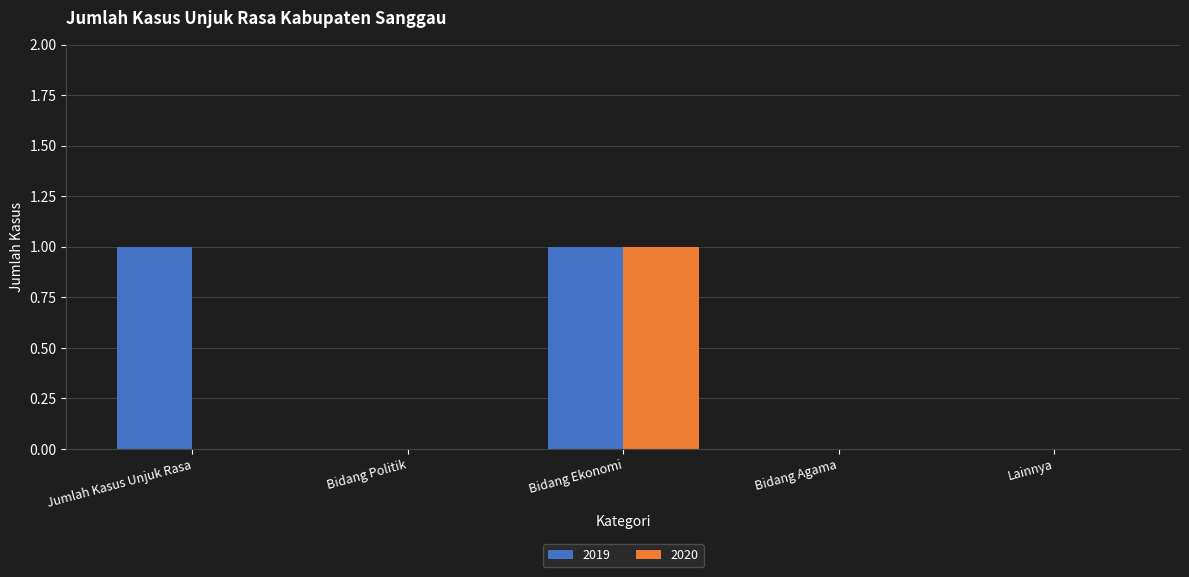

Between Jumlah Kasus Unjuk Rasa and Bidang Agama, which series saw the biggest shift?

2019